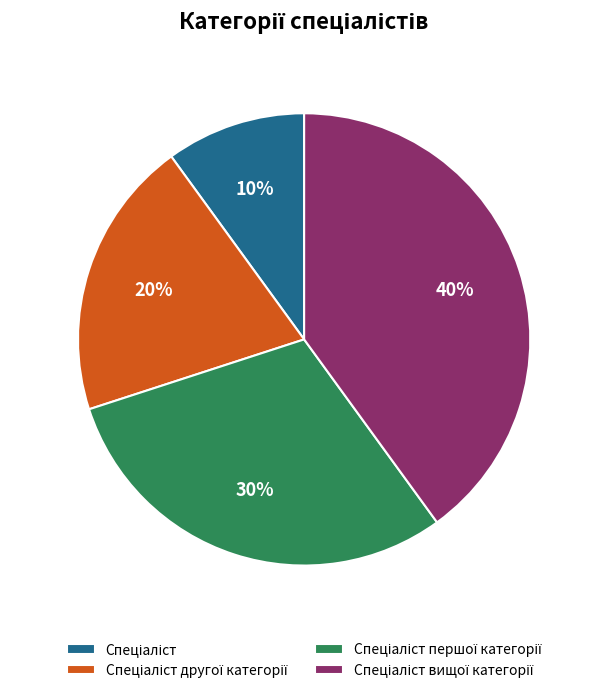

To the nearest percent, what is the difference between the largest and smallest slice percentages?

30%